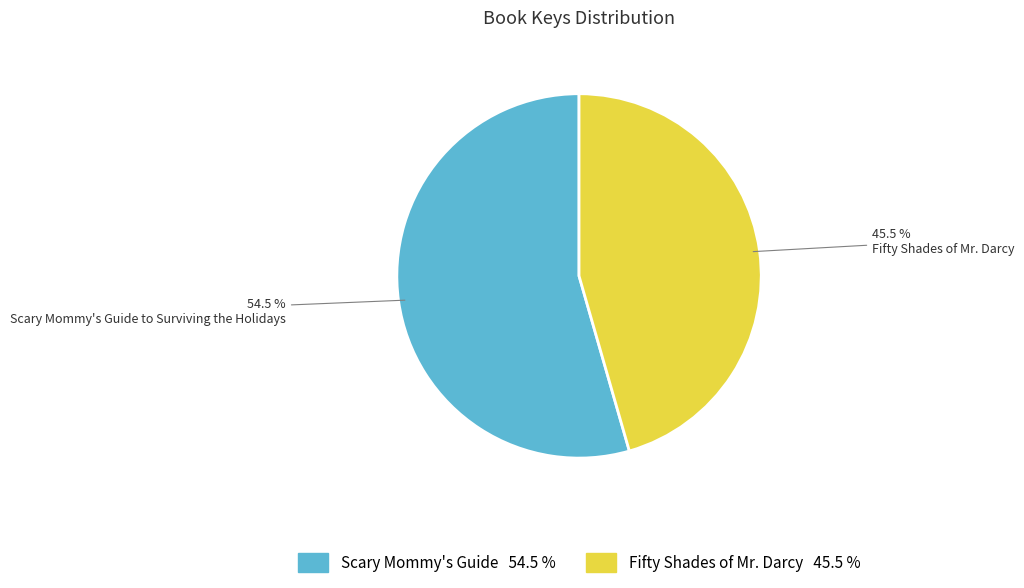

How many segments does this pie chart have?

2